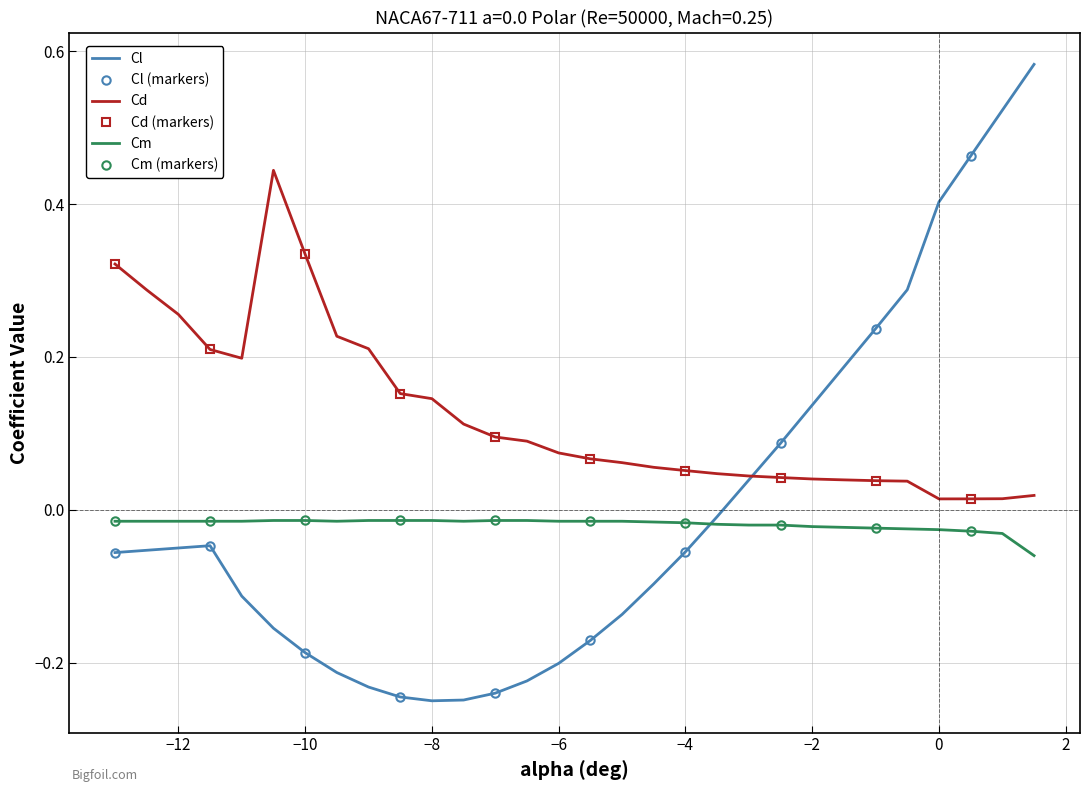

Reading left to right, extract all data points from this chart.

Cl: -0.1	-0.1	-0.1	-0.0	-0.1	-0.2	-0.2	-0.2	-0.2	-0.2	-0.2	-0.2	-0.2	-0.2	-0.2	-0.2	-0.1	-0.1	-0.1	-0.0	0.0	0.1	0.1	0.2	0.2	0.3	0.4	0.5	0.5	0.6
Cd: 0.3	0.3	0.3	0.2	0.2	0.4	0.3	0.2	0.2	0.2	0.1	0.1	0.1	0.1	0.1	0.1	0.1	0.1	0.1	0.0	0.0	0.0	0.0	0.0	0.0	0.0	0.0	0.0	0.0	0.0
Cm: -0.0	-0.0	-0.0	-0.0	-0.0	-0.0	-0.0	-0.0	-0.0	-0.0	-0.0	-0.0	-0.0	-0.0	-0.0	-0.0	-0.0	-0.0	-0.0	-0.0	-0.0	-0.0	-0.0	-0.0	-0.0	-0.0	-0.0	-0.0	-0.0	-0.1